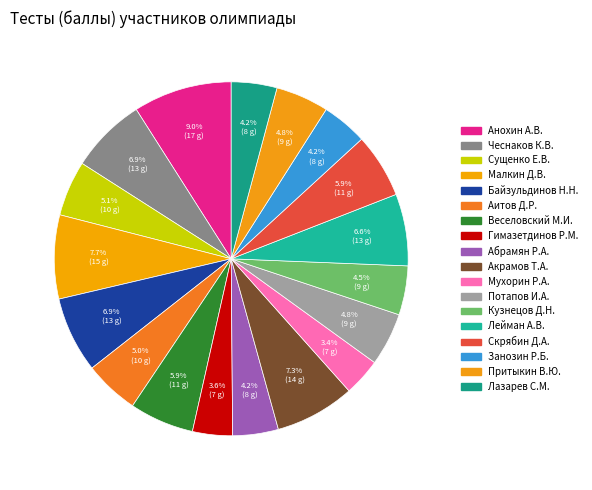

How many segments does this pie chart have?

18